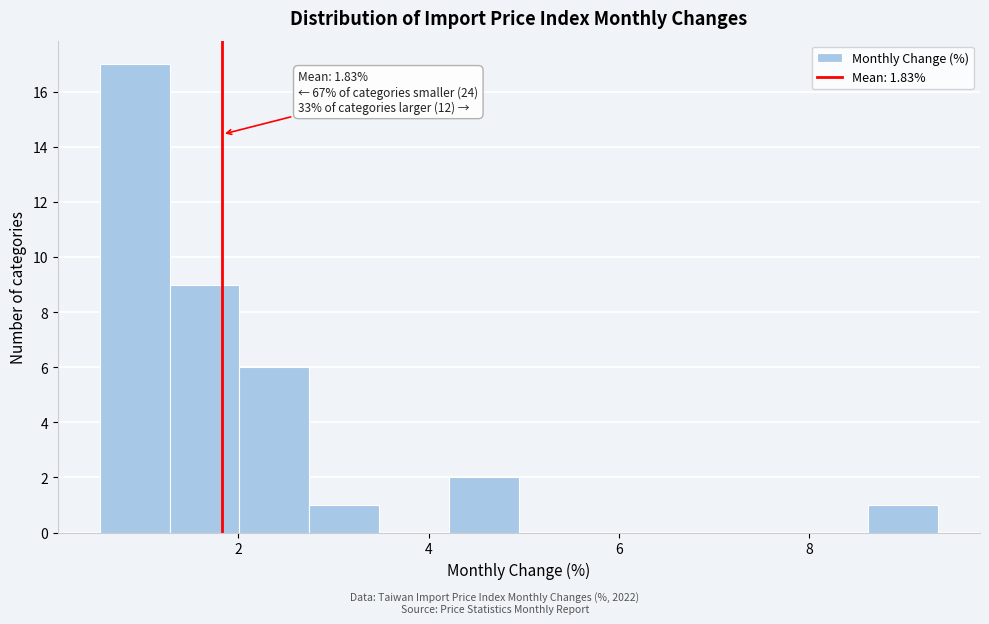

Read against the x-axis, roughly where is the centre of the tallest bar?

1.0